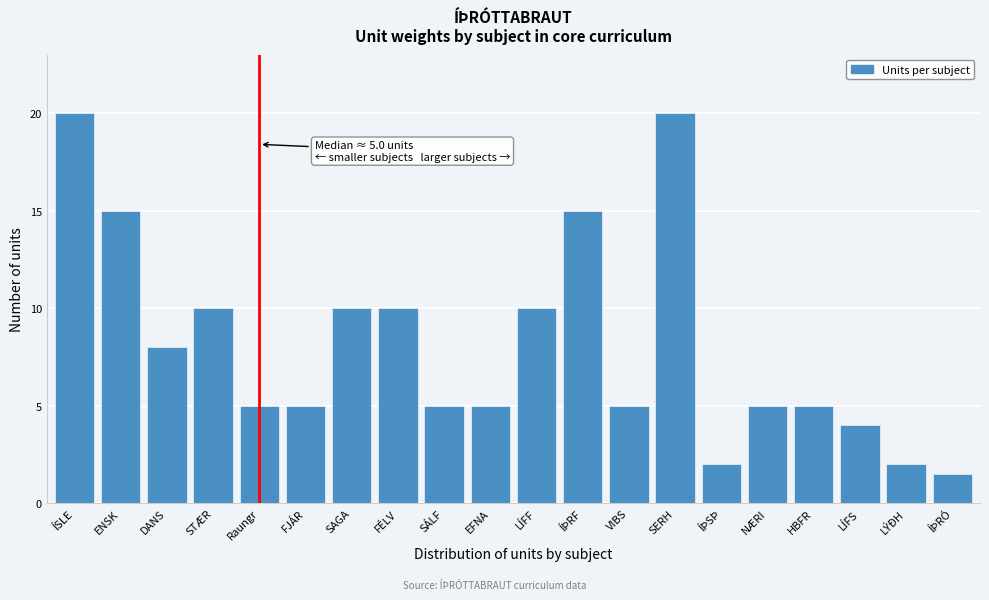

Reading left to right, extract all data points from this chart.

ÍSLE=20.0	ENSK=15.0	DANS=8.0	STÆR=10.0	Raungr=5.0	FJÁR=5.0	SAGA=10.0	FÉLV=10.0	SÁLF=5.0	EFNA=5.0	LÍFF=10.0	ÍÞRF=15.0	VIBS=5.0	SERH=20.0	ÍÞSÞ=2.0	NÆRI=5.0	HBFR=5.0	LÍFS=4.0	LÝÐH=2.0	ÍÞRÓ=1.5